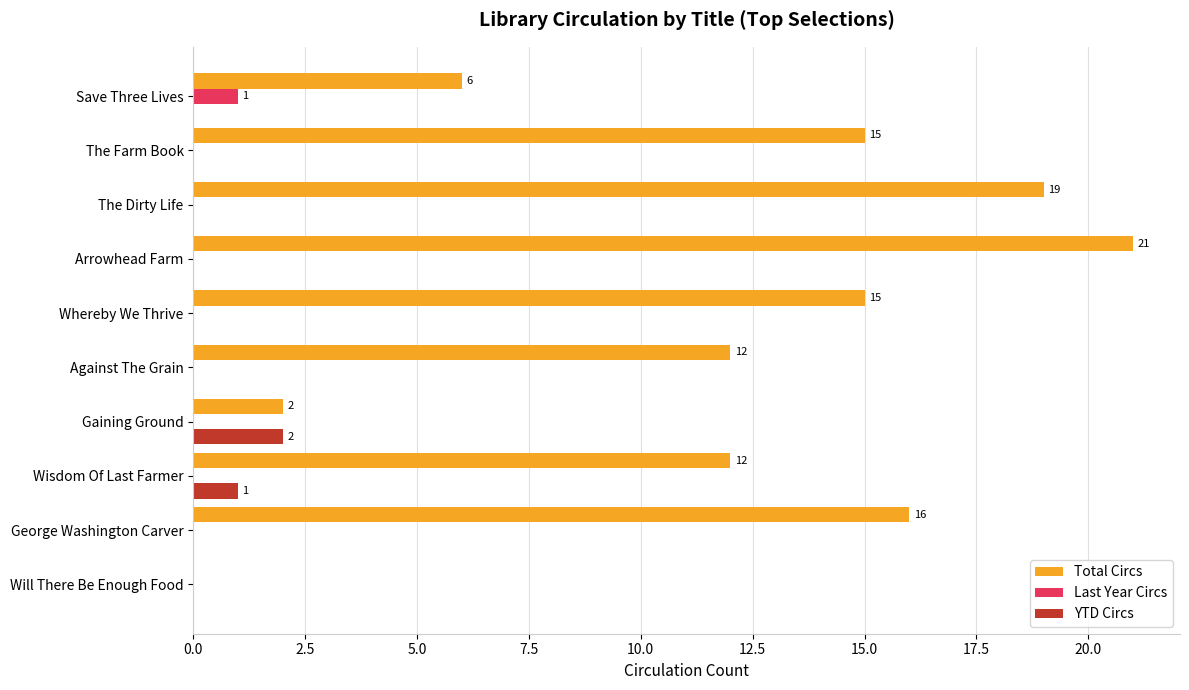

At which category is the sum across all series the highest?

Arrowhead Farm